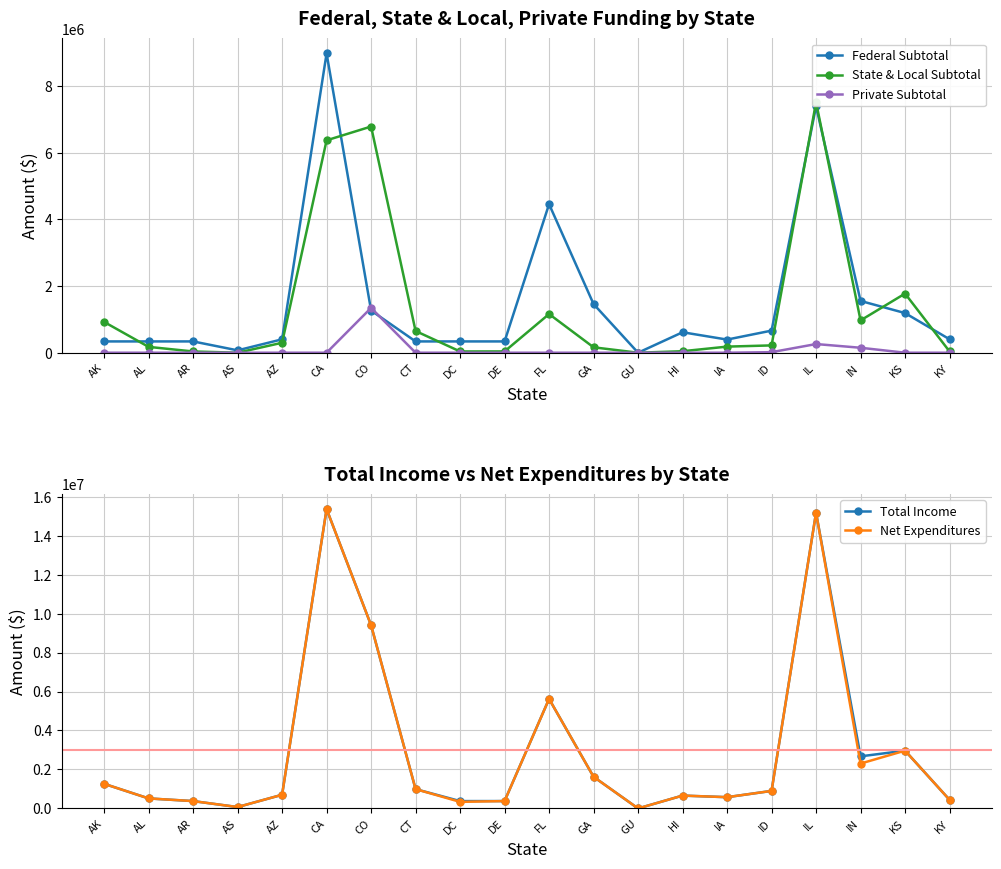

Is it true that Total Income equals 376352 at DC?

True